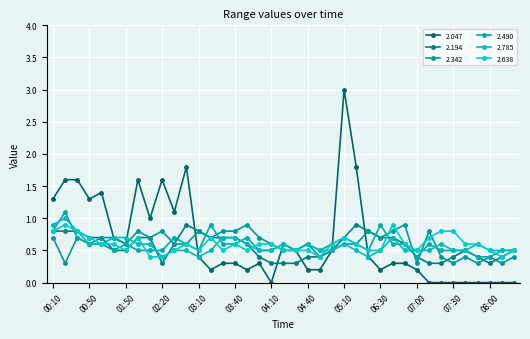

How many data points does each series have?

39